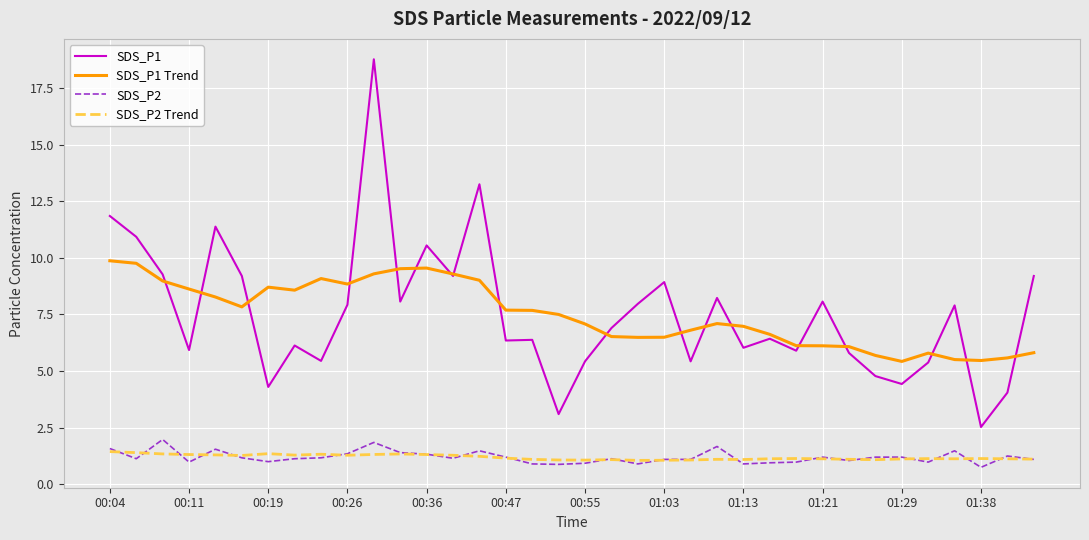

What is the maximum value shown in the chart?

18.8